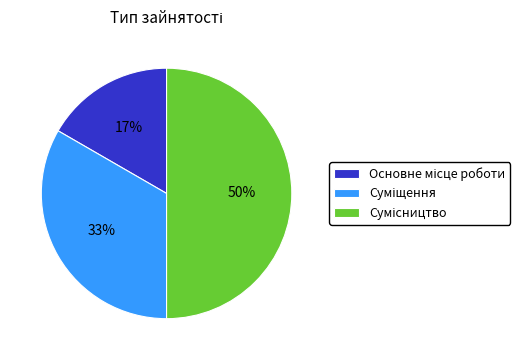

To the nearest percent, what is the average slice percentage?

33%